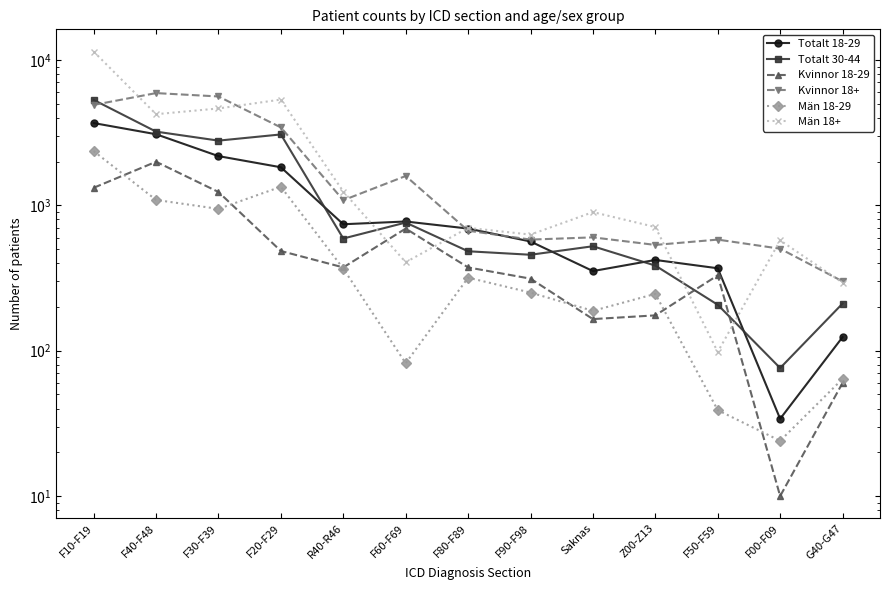

Is the value of Män 18+ at F50-F59 greater than the value of Kvinnor 18+ at F20-F29?

No